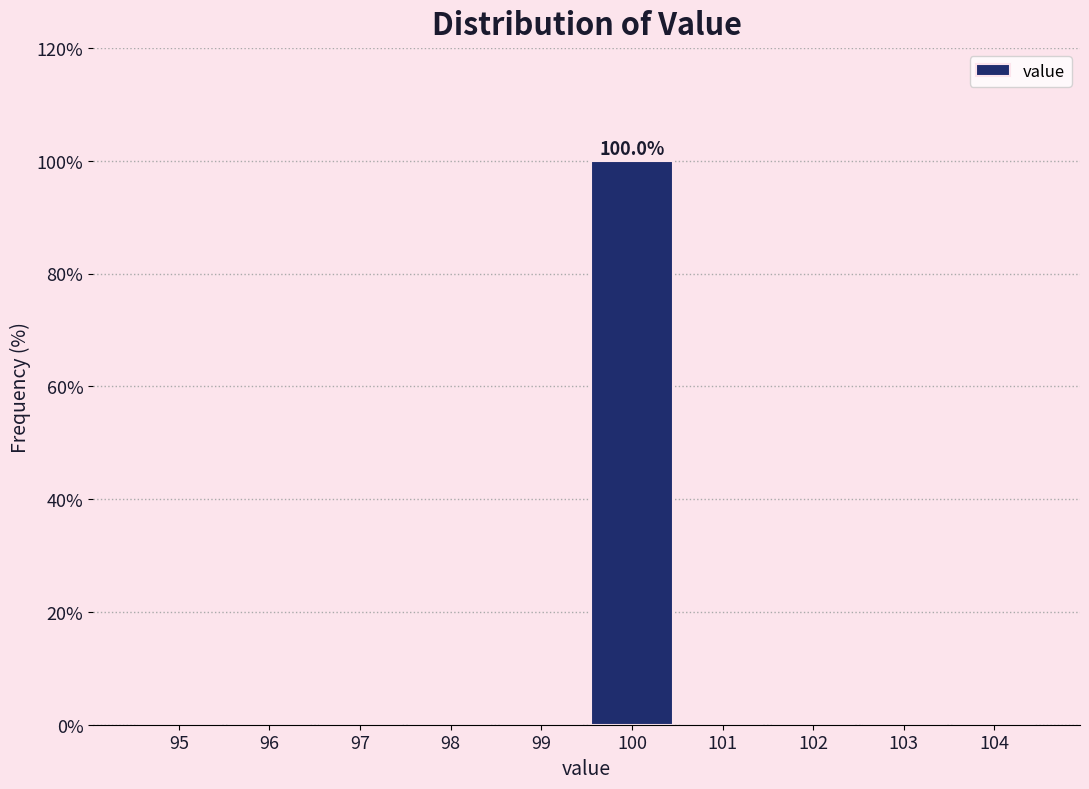

Reading left to right, list all the values displayed in this chart.

95=0	96=0	97=0	98=0	99=0	100=100	101=0	102=0	103=0	104=0